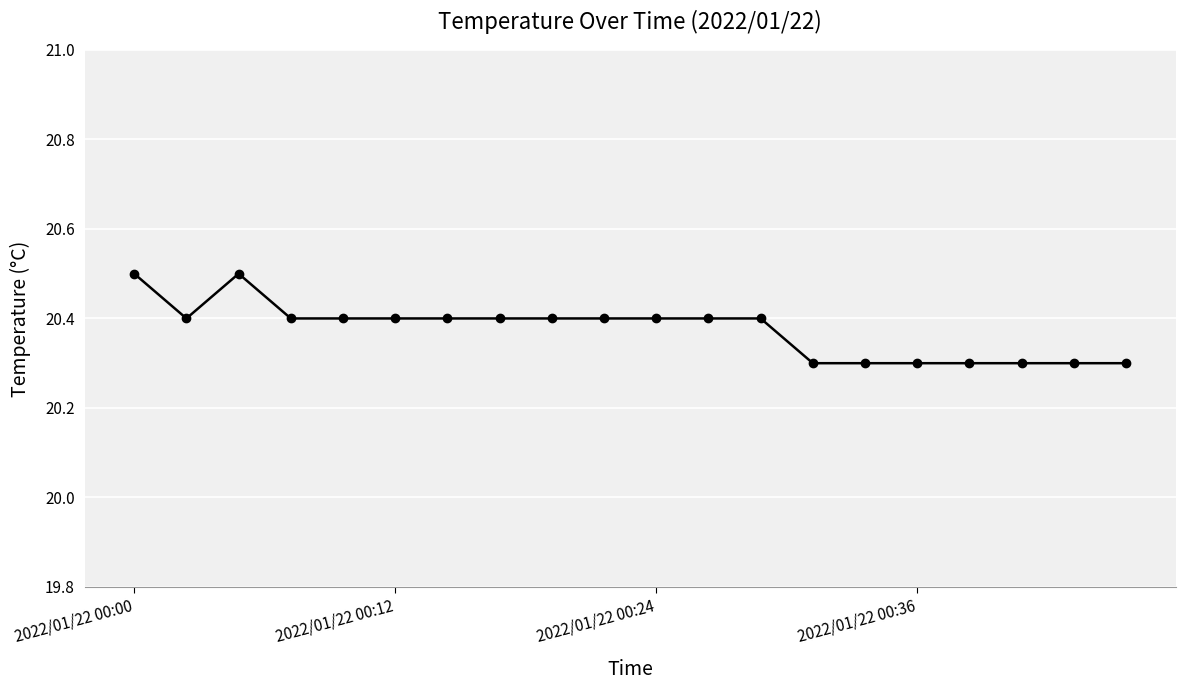

What is the maximum value shown in the chart?

20.5